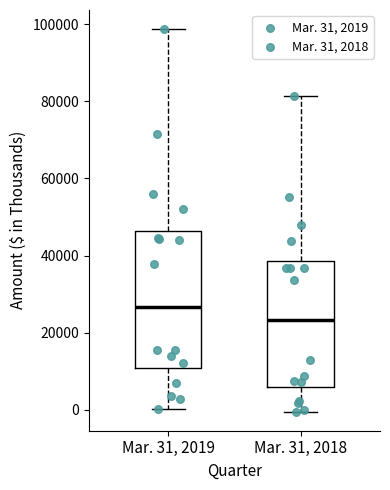

Where does the lower whisker of the box for Mar. 31, 2018 end on the y-axis? The values are not printed on the chart, so give them approximately, as read against the axis.

0